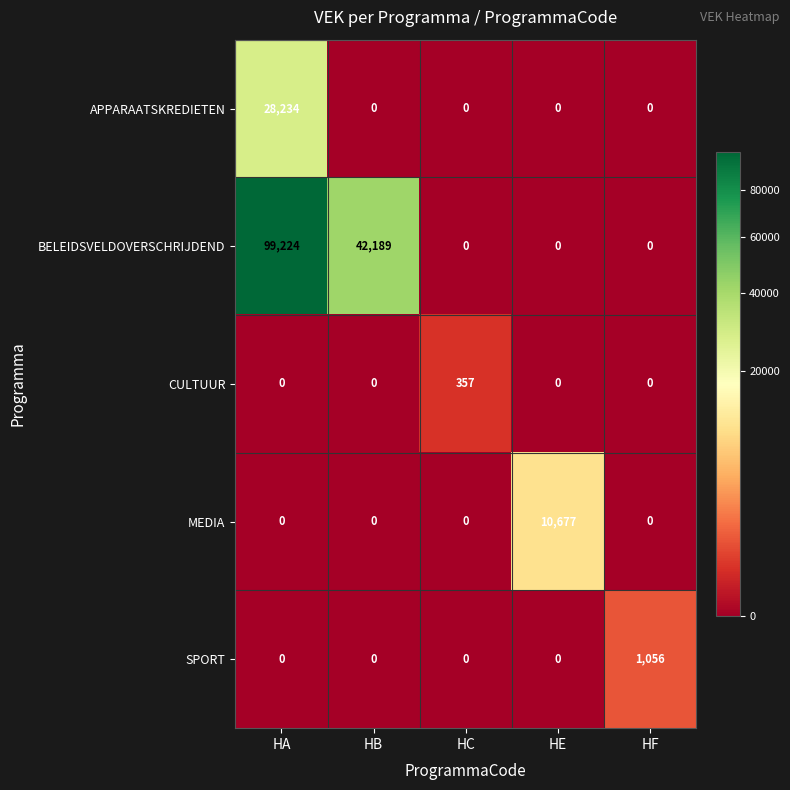

Reading left to right, extract all data points from this chart.

APPARAATSKREDIETEN: HA=28234	HB=0	HC=0	HE=0	HF=0
BELEIDSVELDOVERSCHRIJDEND: HA=99224	HB=42189	HC=0	HE=0	HF=0
CULTUUR: HA=0	HB=0	HC=357	HE=0	HF=0
MEDIA: HA=0	HB=0	HC=0	HE=10677	HF=0
SPORT: HA=0	HB=0	HC=0	HE=0	HF=1056